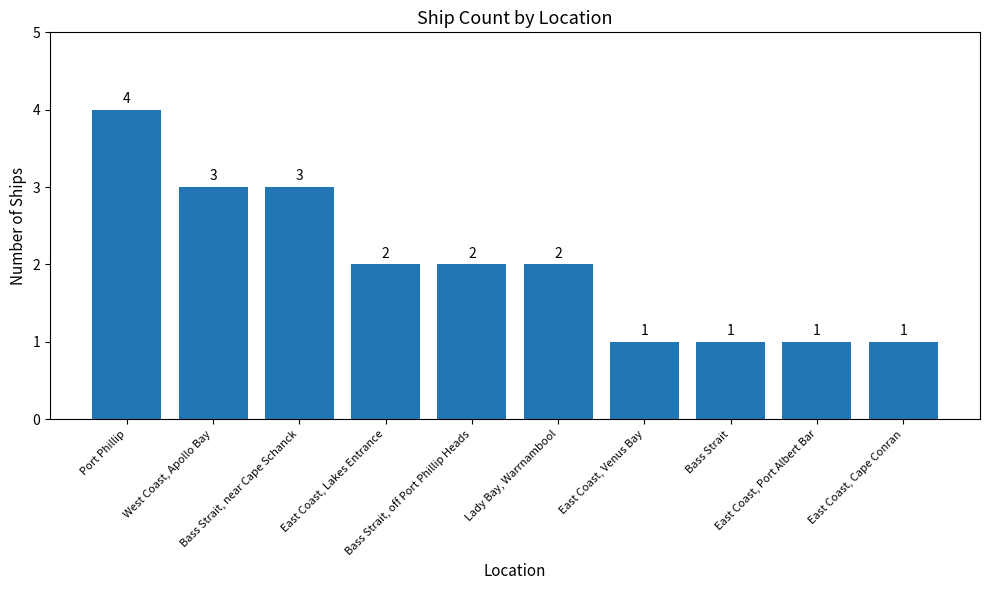

Reading right to left, transcribe all the data shown in this chart.

1	1	1	1	2	2	2	3	3	4